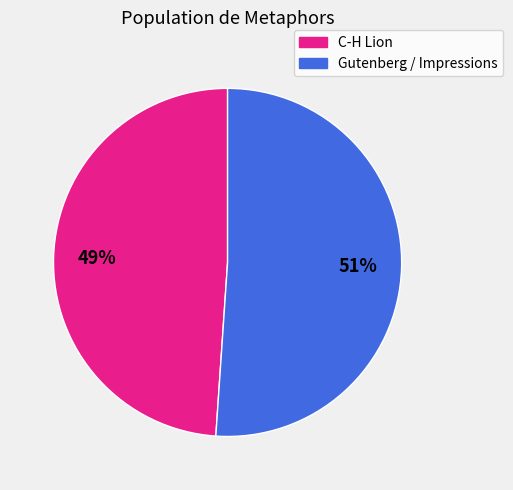

To the nearest percent, what is the average slice percentage?

50%